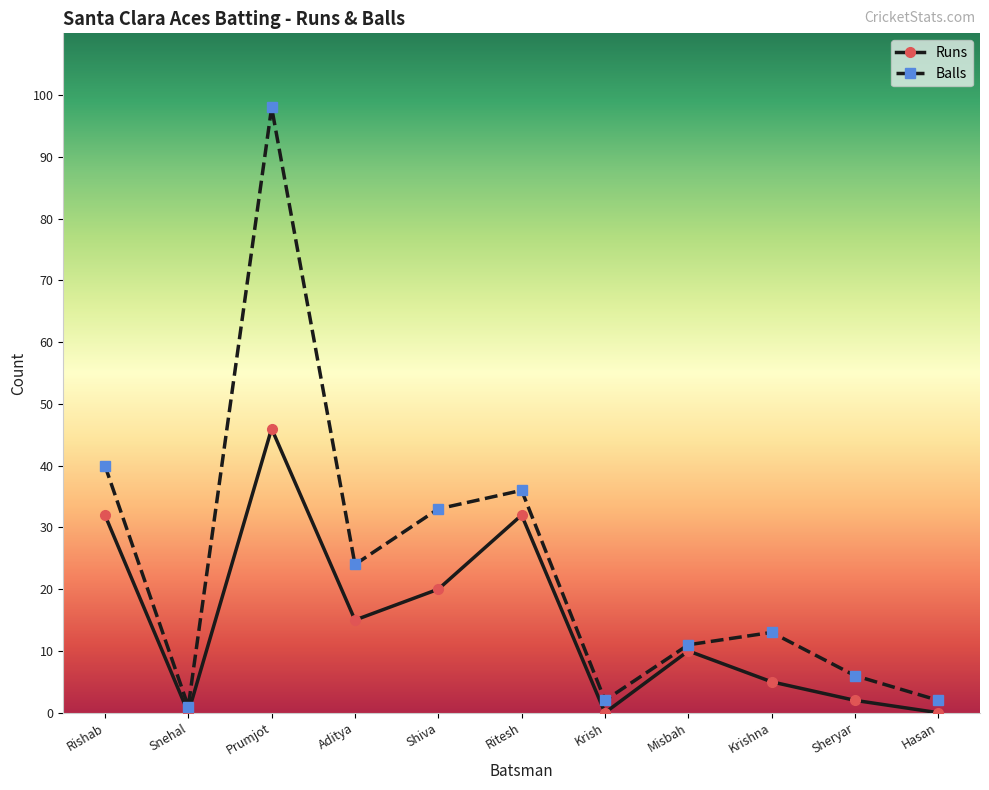

How many data points does each series have?

11